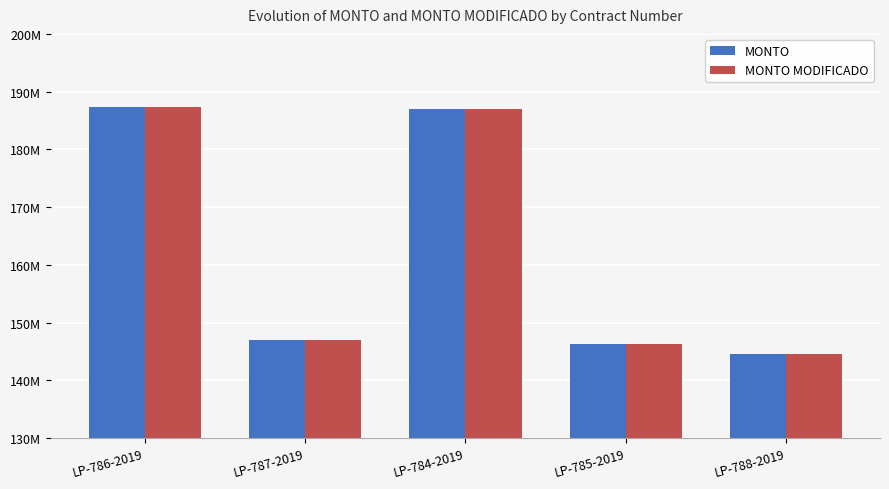

Does the chart contain stacked bars?

No